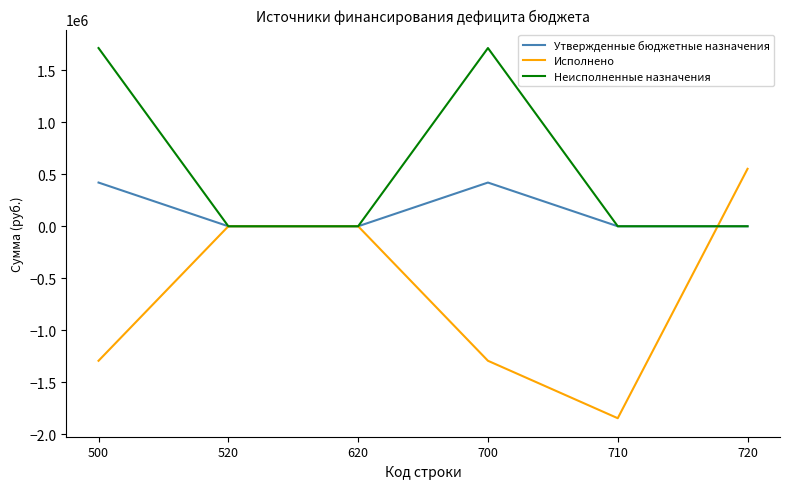

True or false: Утвержденные бюджетные назначения has more than 1 points higher than both neighbors.

False